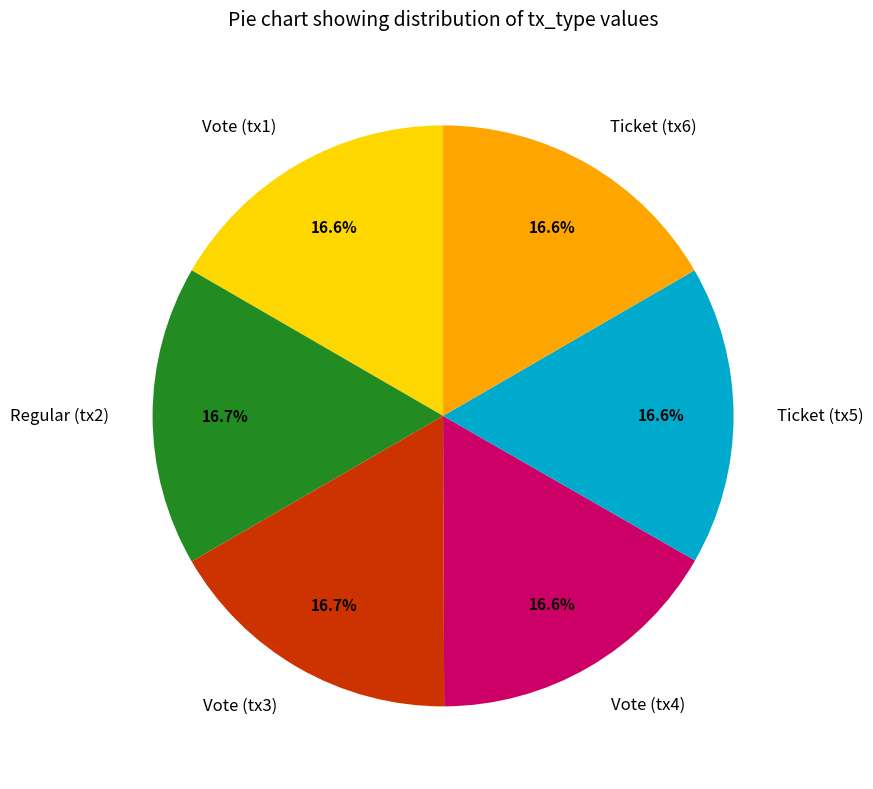

Is there any slice that represents more than half of the pie?

No